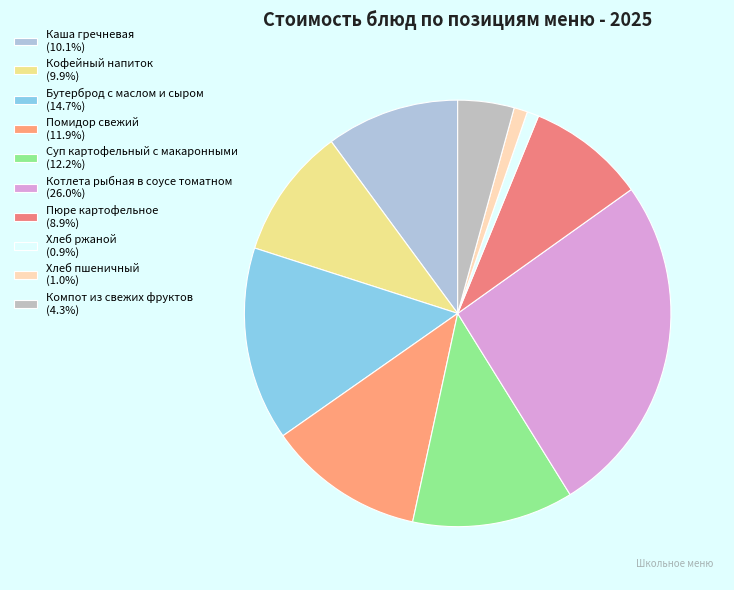

Rank the categories by value from lowest to highest.

Хлеб ржаной, Хлеб пшеничный, Компот из свежих фруктов, Пюре картофельное, Кофейный напиток, Каша гречневая, Помидор свежий, Суп картофельный с макаронными, Бутерброд с маслом и сыром, Котлета рыбная в соусе томатном